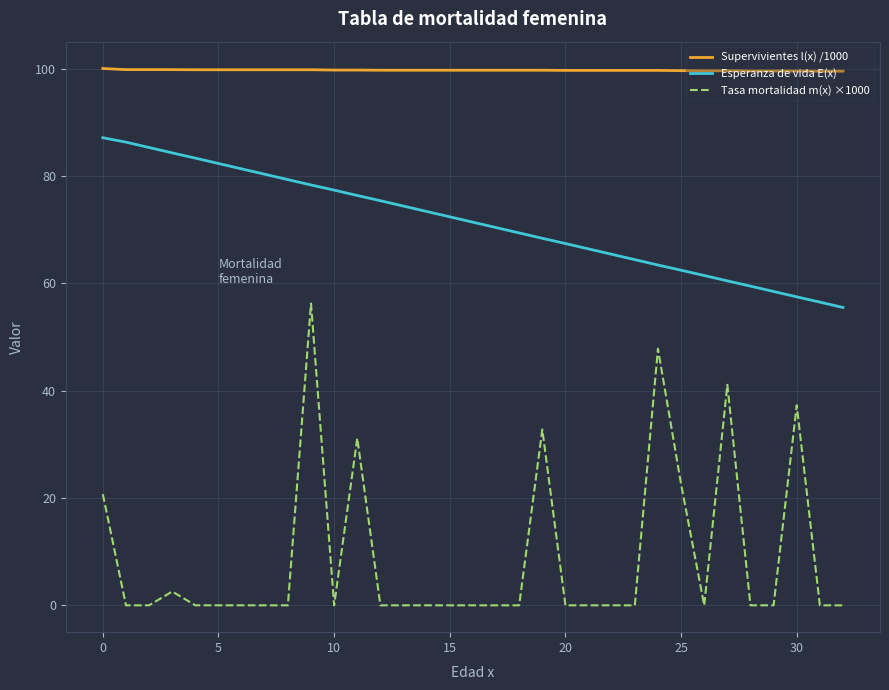

Rank the series by their average value, from lowest to highest.

Tasa mortalidad m(x) ×1000, Esperanza de vida E(x), Supervivientes l(x) /1000